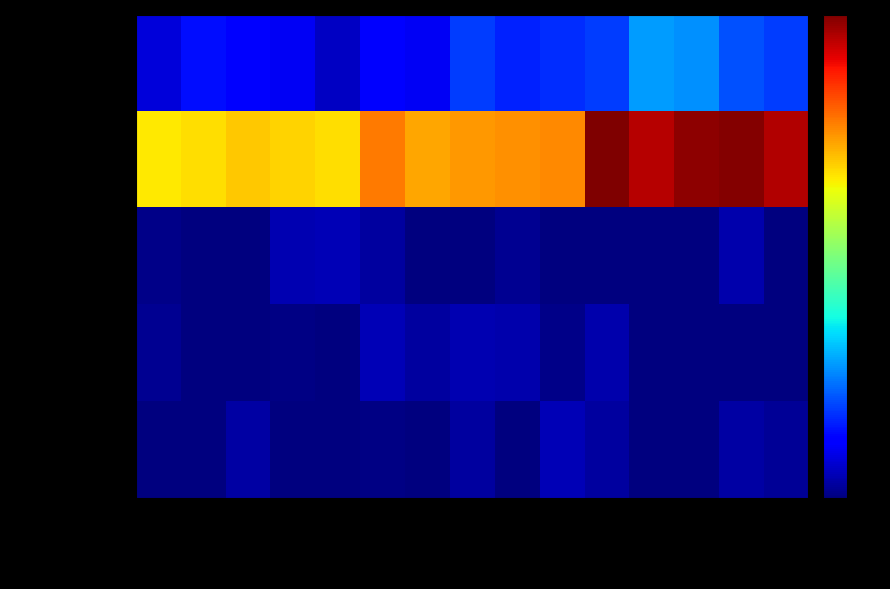

Reading left to right, what are all the values shown in this chart?

one_cell: 2017-12-22=24.2	2018-04-09=41.5	2018-07-11=35.0	2018-09-28=31.0	2019-01-01=17.7	2019-04-06=33.7	2019-07-01=30.7	2019-10-09=55.0	2020-01-01=47.0	2020-04-01=50.2	2020-07-01=54.6	2020-10-01=83.1	2021-01-01=79.0	2021-04-01=60.4	2021-07-01=55.5
under_twenty_cells: 2017-12-22=196.5	2018-04-09=200.1	2018-07-11=206.7	2018-09-28=204.0	2019-01-01=199.7	2019-04-06=231.4	2019-07-01=217.2	2019-10-09=221.8	2020-01-01=224.0	2020-04-01=226.7	2020-07-01=297.0	2020-10-01=283.0	2021-01-01=292.4	2021-04-01=294.8	2021-07-01=283.4
under_hundred_cells: 2017-12-22=3.2	2018-04-09=0.0	2018-07-11=0.0	2018-09-28=13.5	2019-01-01=14.0	2019-04-06=9.3	2019-07-01=0.0	2019-10-09=0.0	2020-01-01=5.5	2020-04-01=0.0	2020-07-01=0.0	2020-10-01=0.0	2021-01-01=0.0	2021-04-01=12.3	2021-07-01=0.0
under_thousand_cells: 2017-12-22=4.9	2018-04-09=0.0	2018-07-11=0.6	2018-09-28=1.4	2019-01-01=0.0	2019-04-06=14.1	2019-07-01=8.3	2019-10-09=13.2	2020-01-01=11.8	2020-04-01=2.9	2020-07-01=12.7	2020-10-01=0.0	2021-01-01=0.0	2021-04-01=0.0	2021-07-01=0.0
over_thousand_cells: 2017-12-22=0.0	2018-04-09=0.0	2018-07-11=9.9	2018-09-28=0.0	2019-01-01=0.0	2019-04-06=1.3	2019-07-01=0.0	2019-10-09=9.1	2020-01-01=0.0	2020-04-01=14.6	2020-07-01=8.2	2020-10-01=0.0	2021-01-01=0.0	2021-04-01=9.5	2021-07-01=6.2